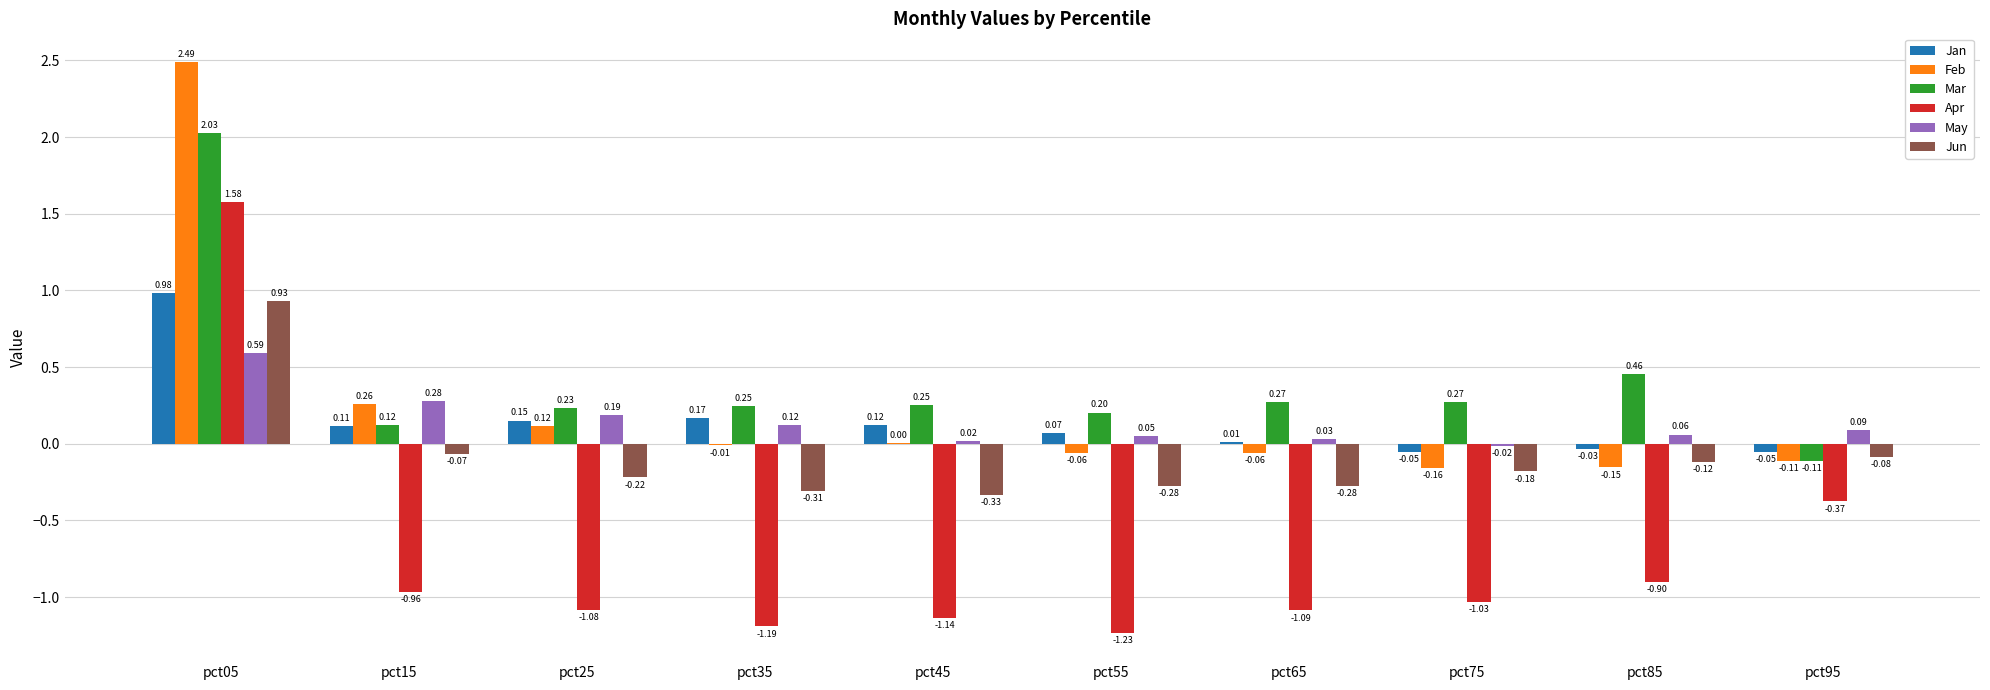

What is the sum of all Mar values?

4.0